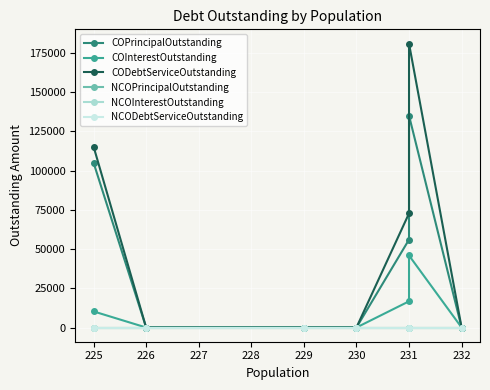

Which series has the largest total across all categories?

CODebtServiceOutstanding